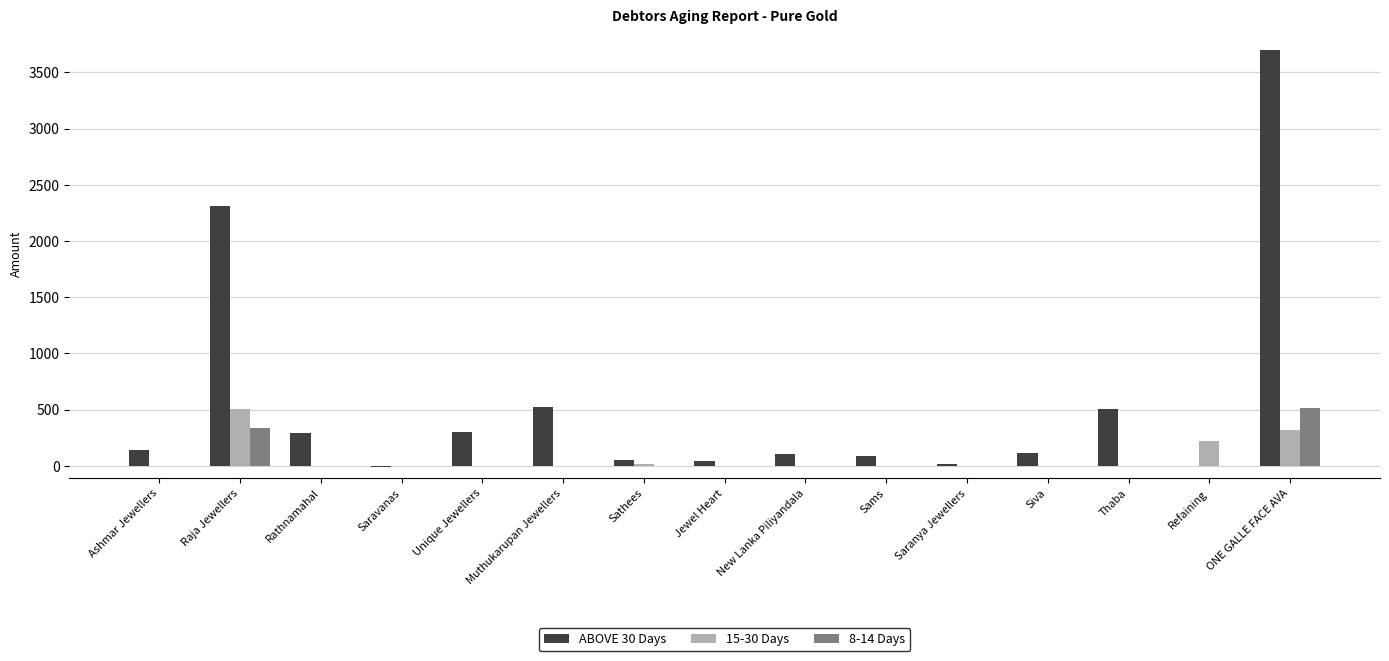

How many groups of bars are there?

15